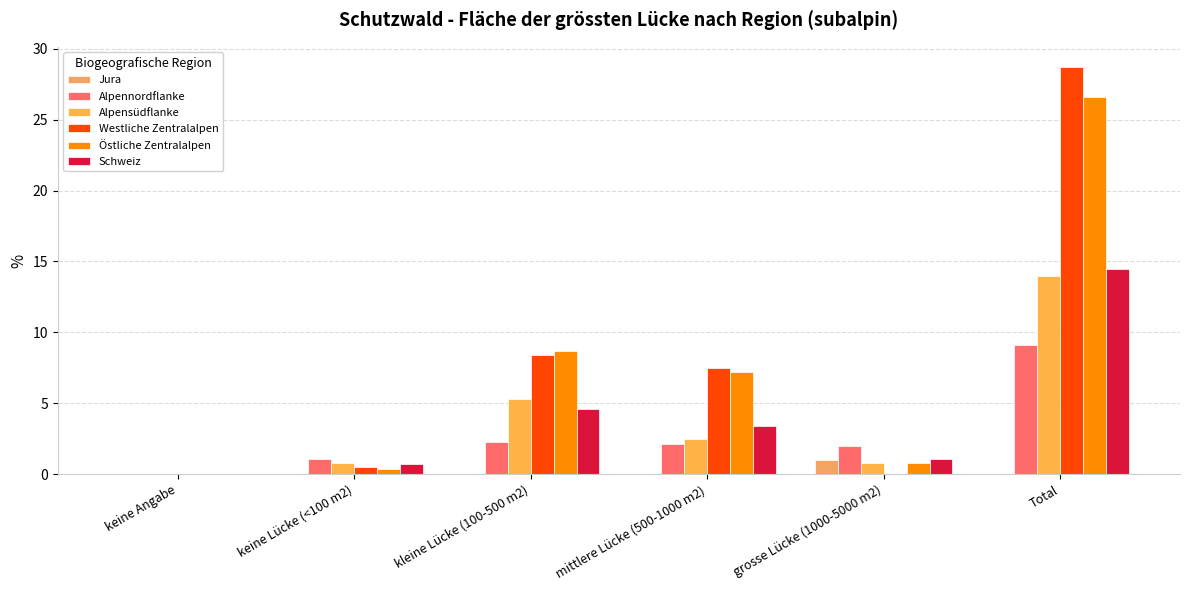

Which series has the largest total across all categories?

Westliche Zentralalpen